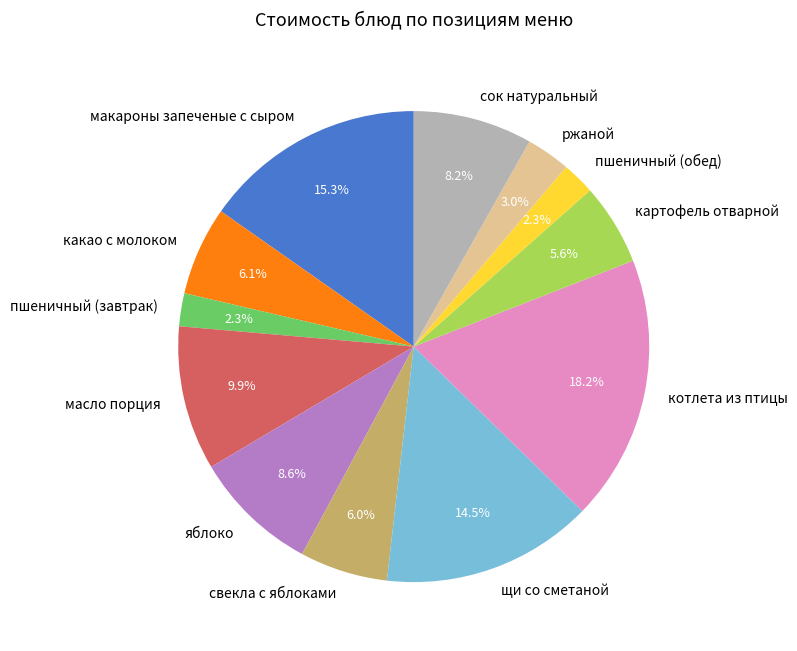

Does any single category account for the majority?

No